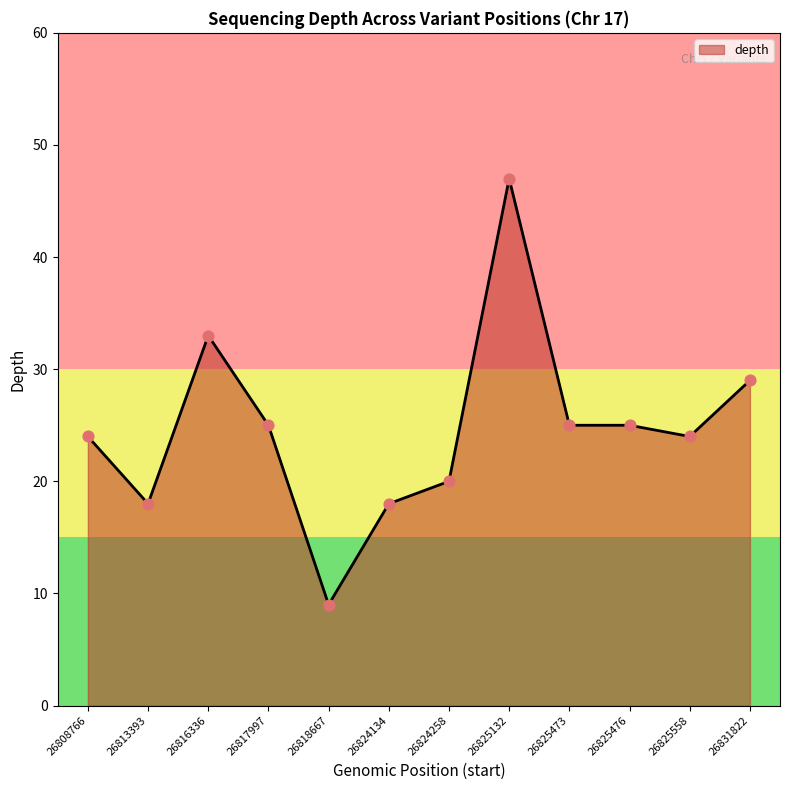

Which has a higher value, 26816336 or 26825473?

26816336